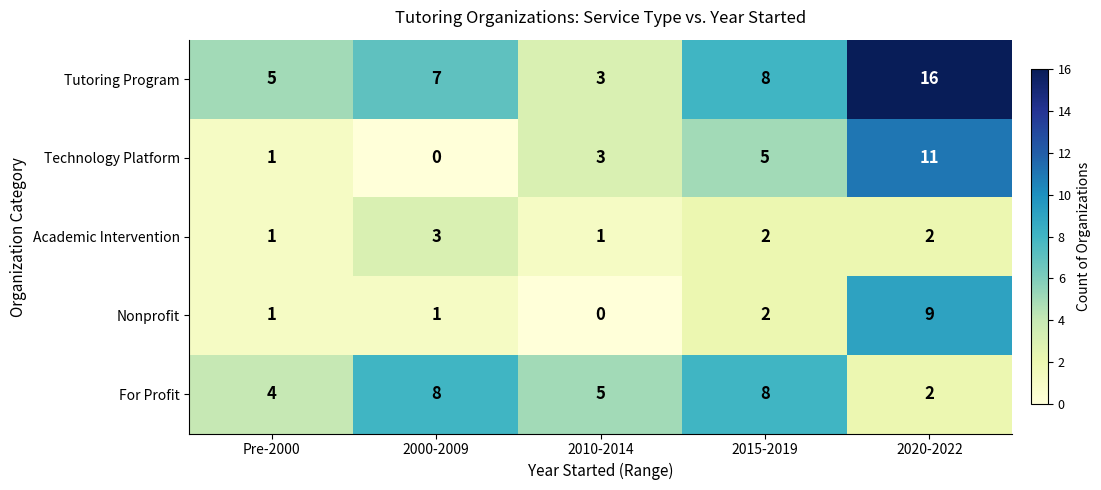

What is the sum of all Tutoring Program values?

39